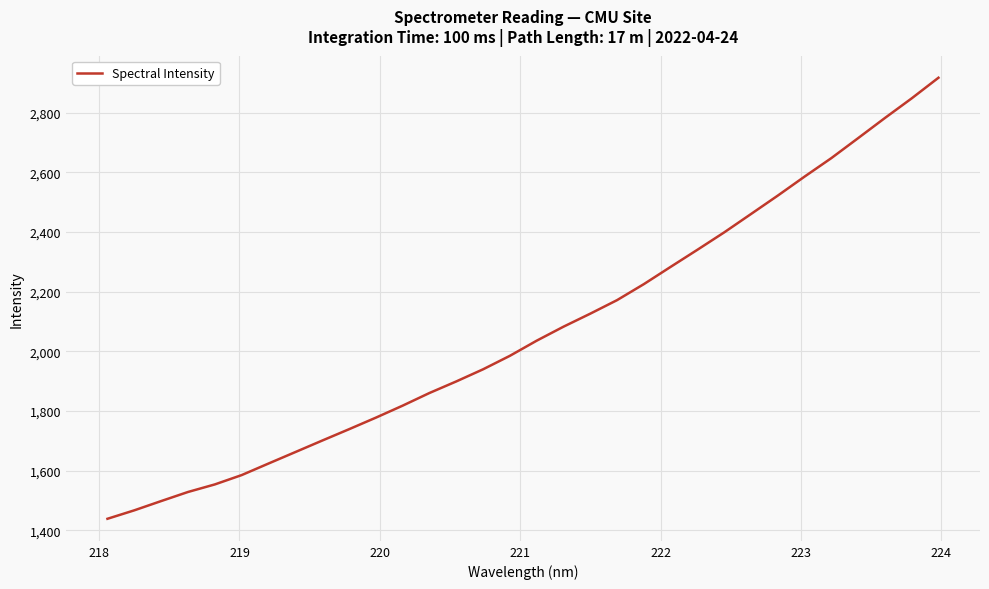

What is the minimum value shown in the chart?

1438.7